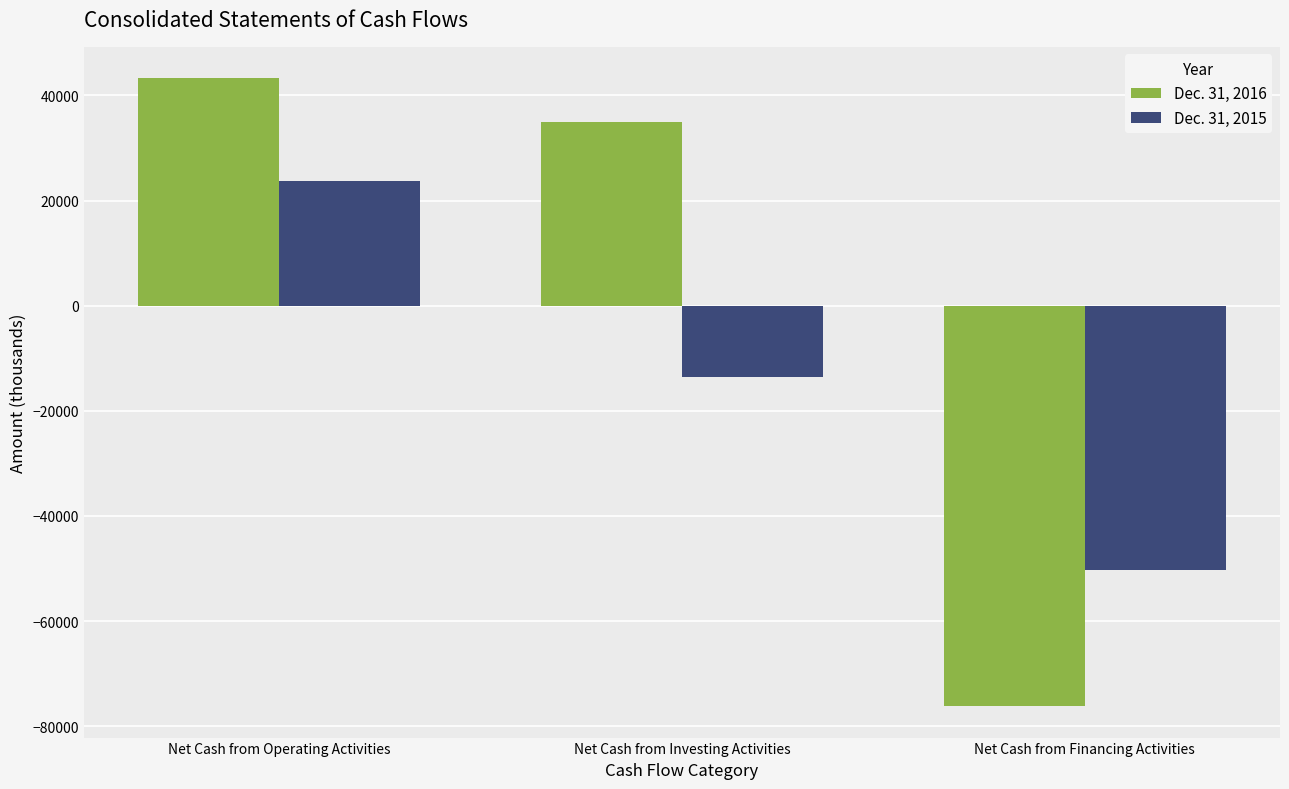

Does the chart contain stacked bars?

No